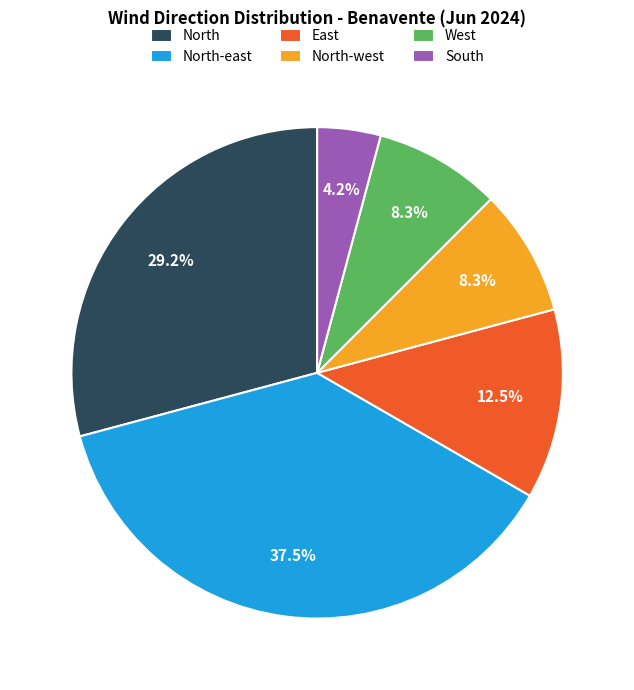

True or false: North accounts for 29% of the total.

True